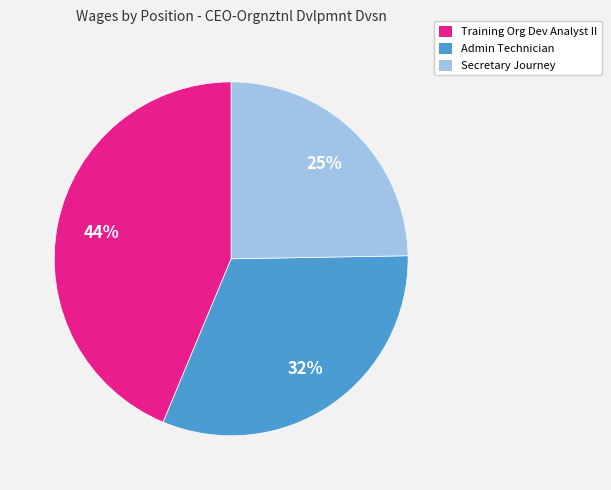

To the nearest percent, what is the combined percentage of Secretary Journey and Training Org Dev Analyst II?

68%